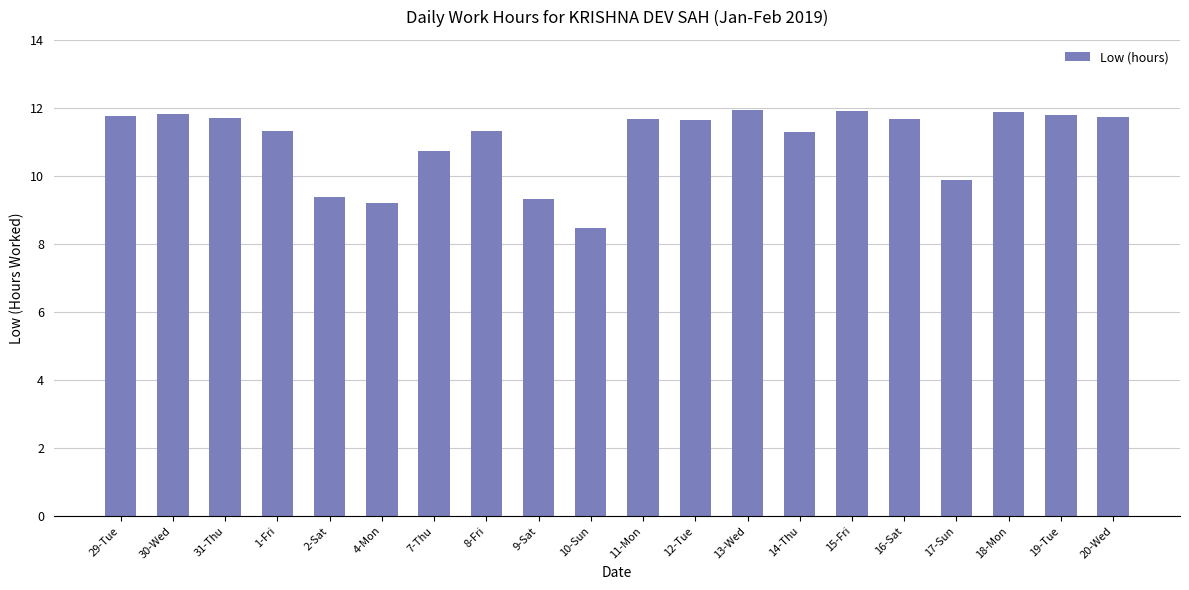

Between 9-Sat and 11-Mon, which is larger?

11-Mon